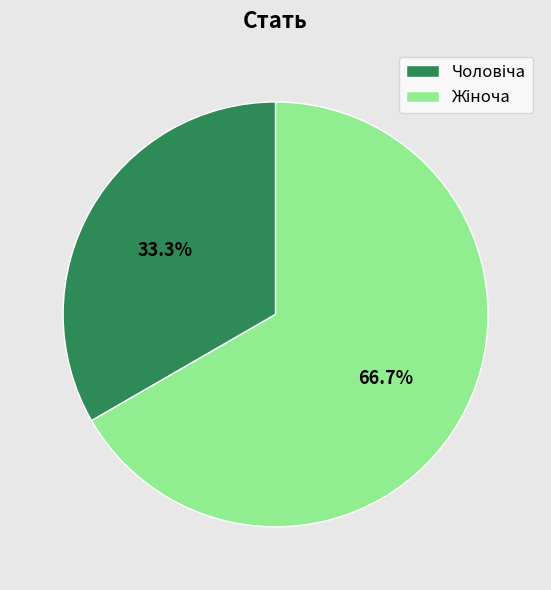

Does any single category account for the majority?

Yes